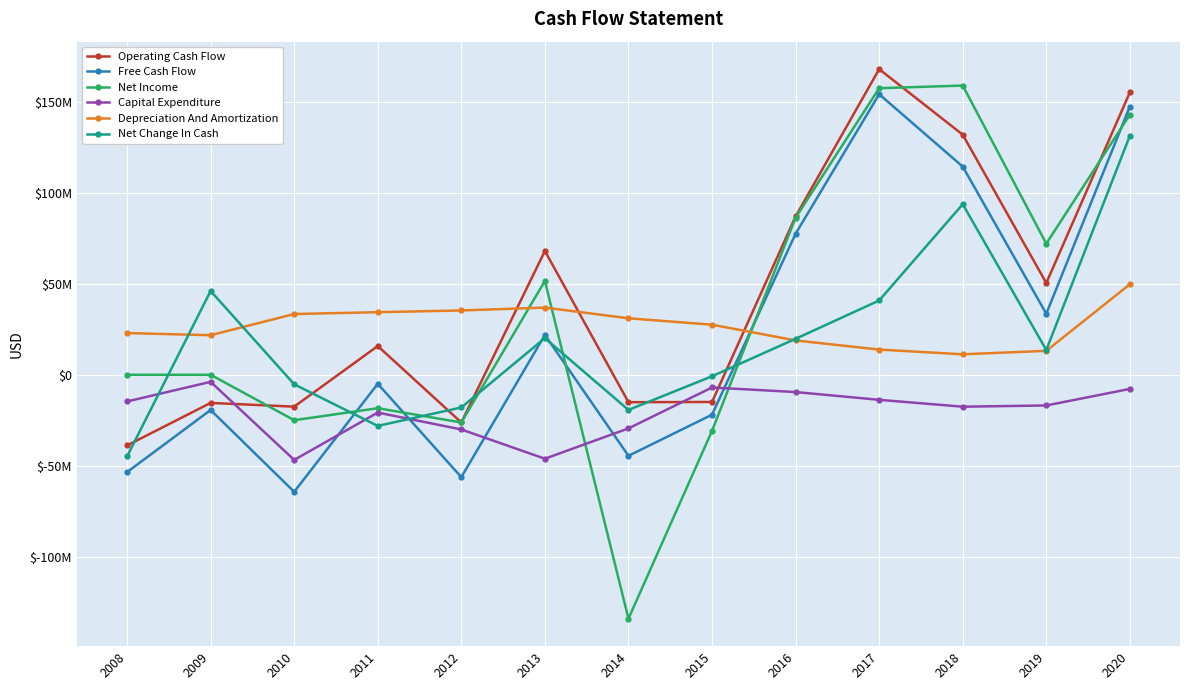

What is the sum of the Net Change In Cash values at 2013 and 2020?

151525000